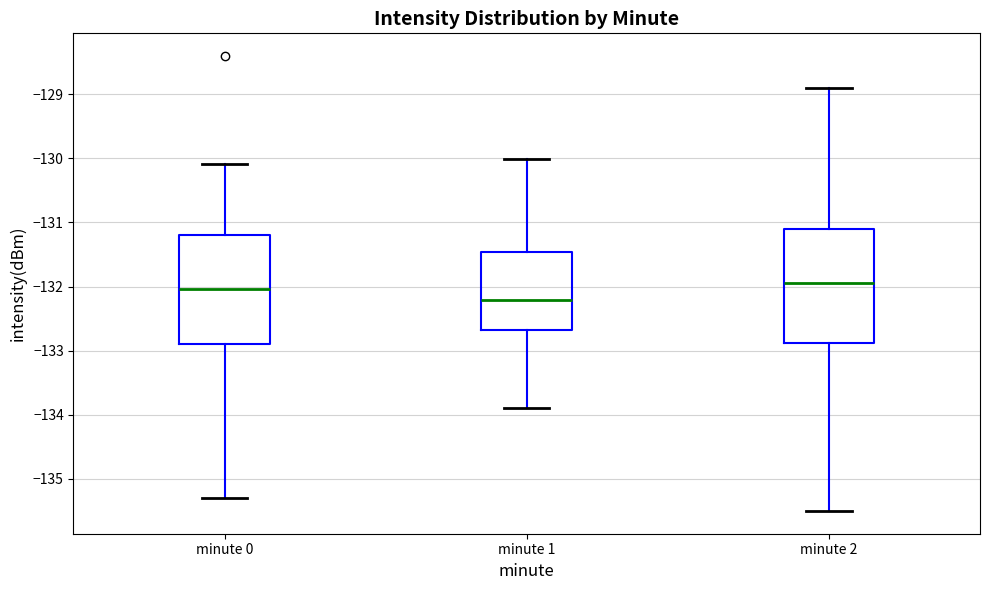

Reading left to right, read every box against the y-axis: the position of its median line, the range the box covers, and the ends of its whiskers. The values are not printed on the chart, so give them approximately, as read against the axis.

minute 0: median -132.0, box -132.9 to -131.2, whiskers -135.3 to -130.1
minute 1: median -132.2, box -132.7 to -131.5, whiskers -133.9 to -130.0
minute 2: median -132.0, box -132.9 to -131.1, whiskers -135.5 to -128.9